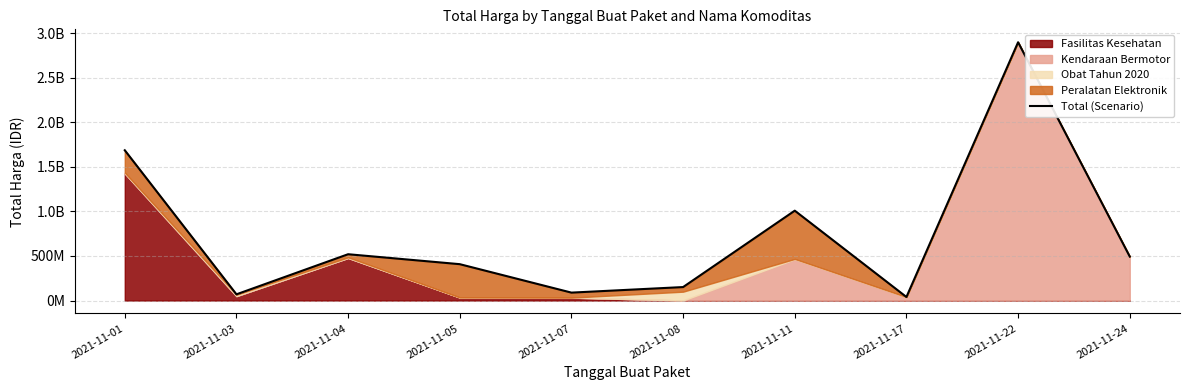

How many interior local peaks (higher than both neighbors) does the data have?

3